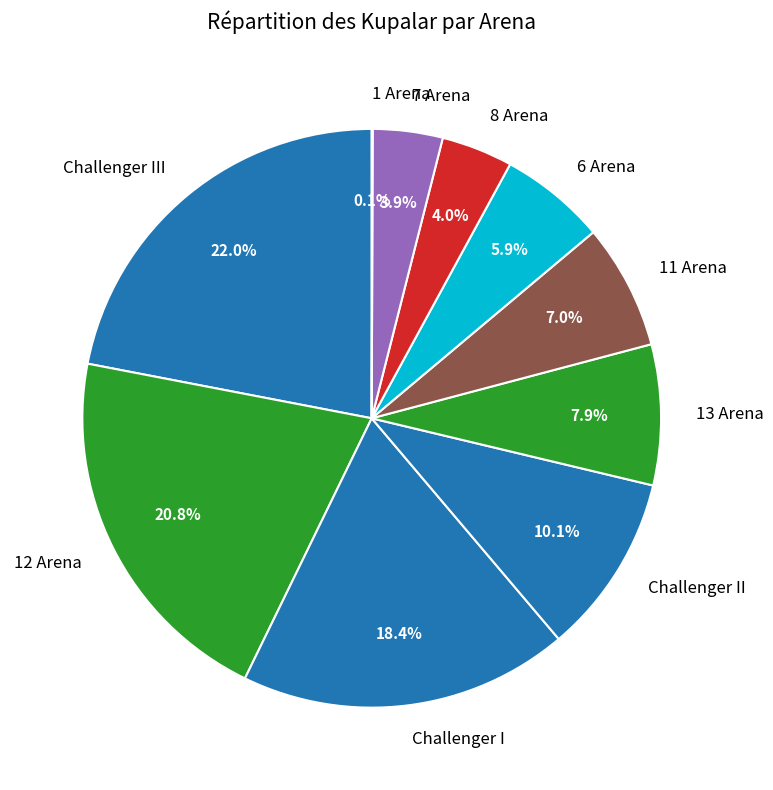

What is the ratio of the value at 13 Arena to the value at 8 Arena?

2.0